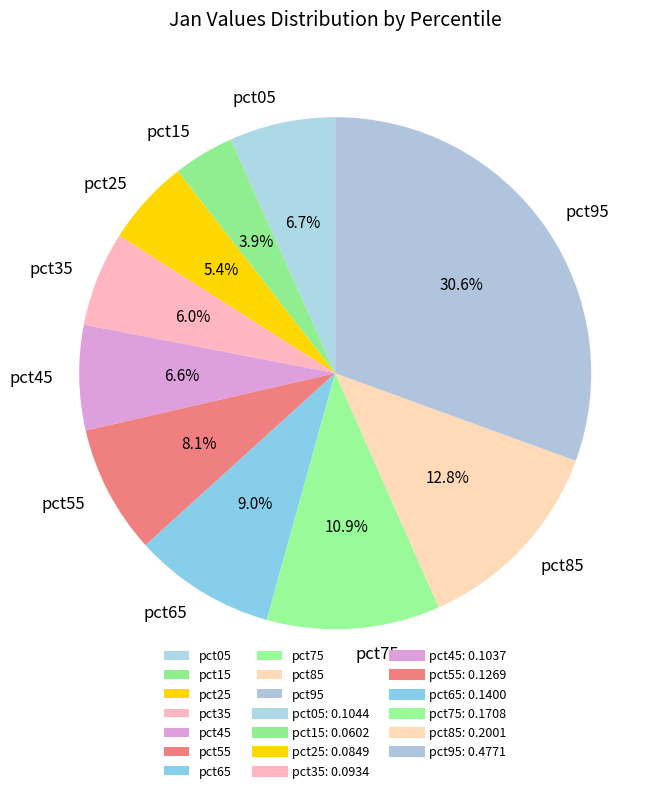

To the nearest percent, what portion does pct35 represent?

6%